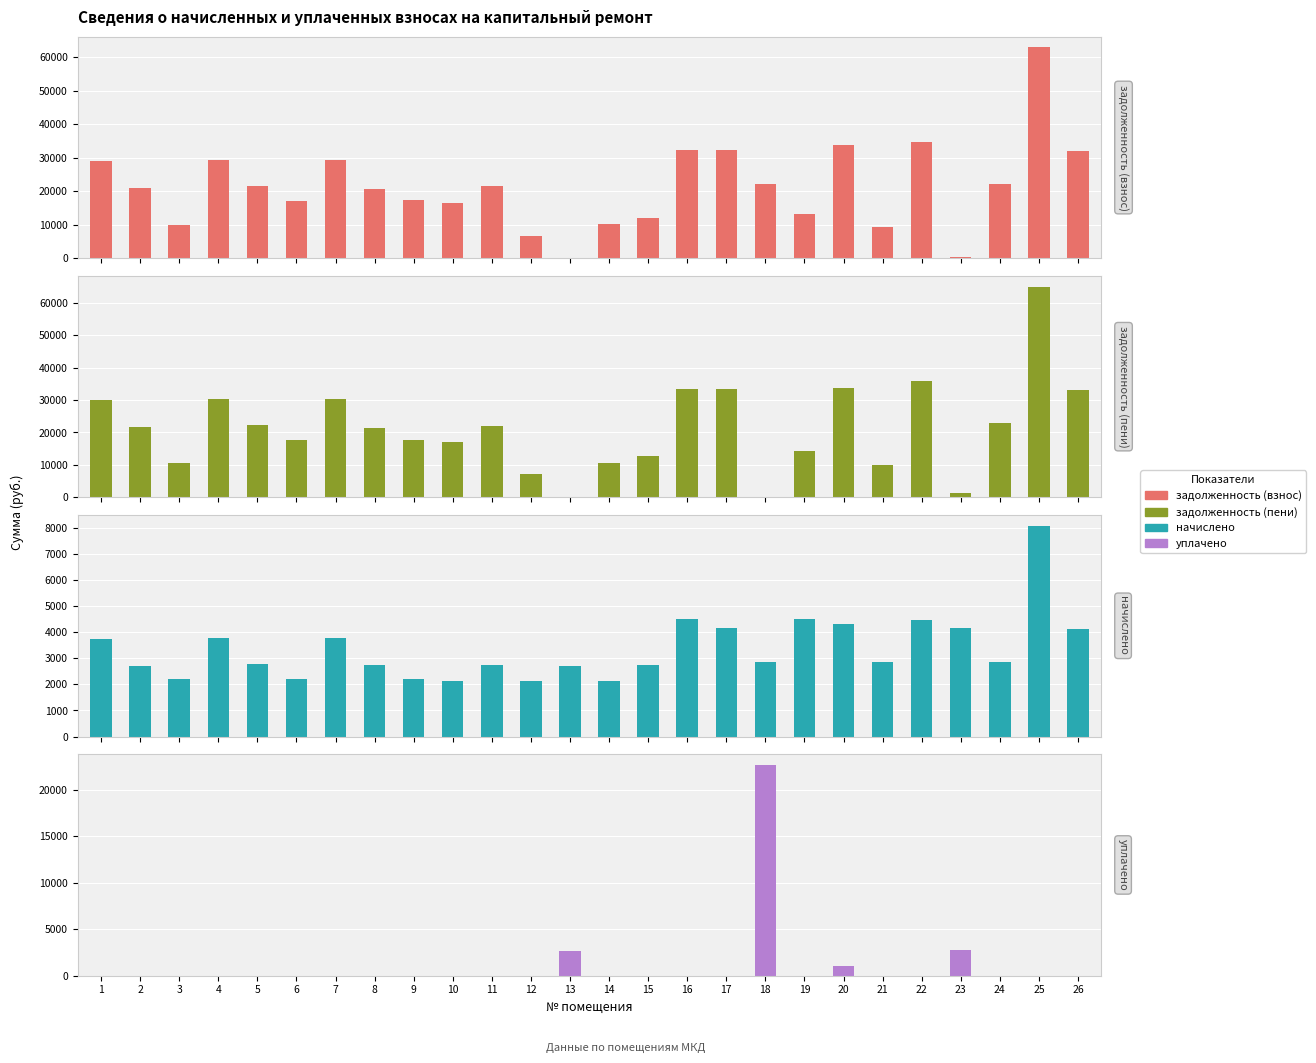

How many series are shown in this chart?

4